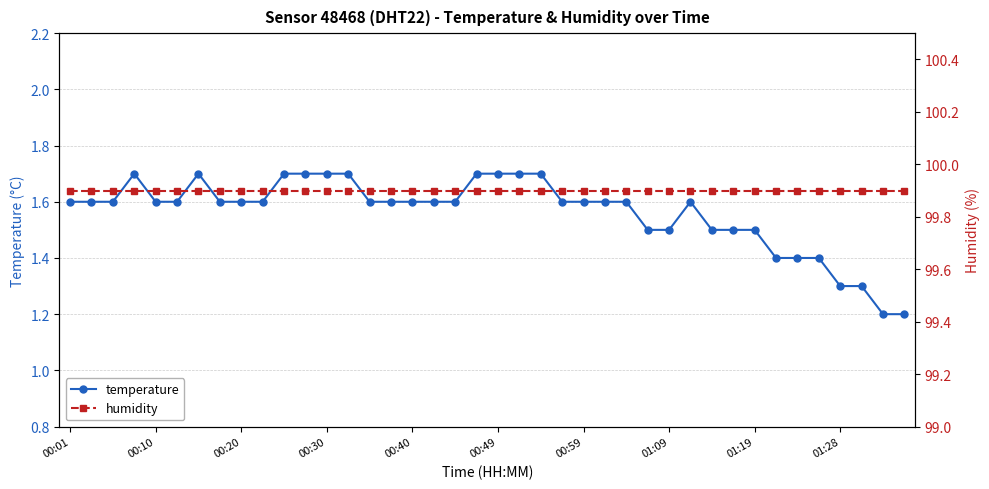

True or false: temperature has more than 1 interior local peaks.

True